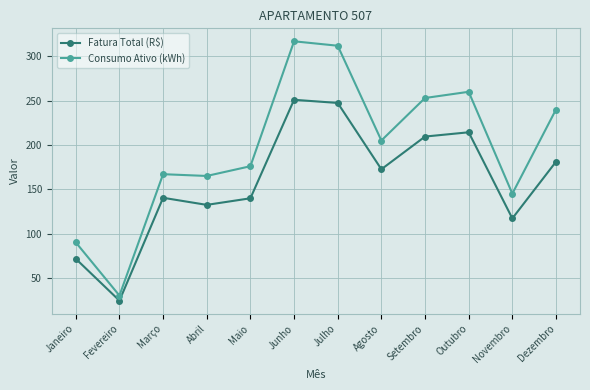

How many series are shown in this chart?

2